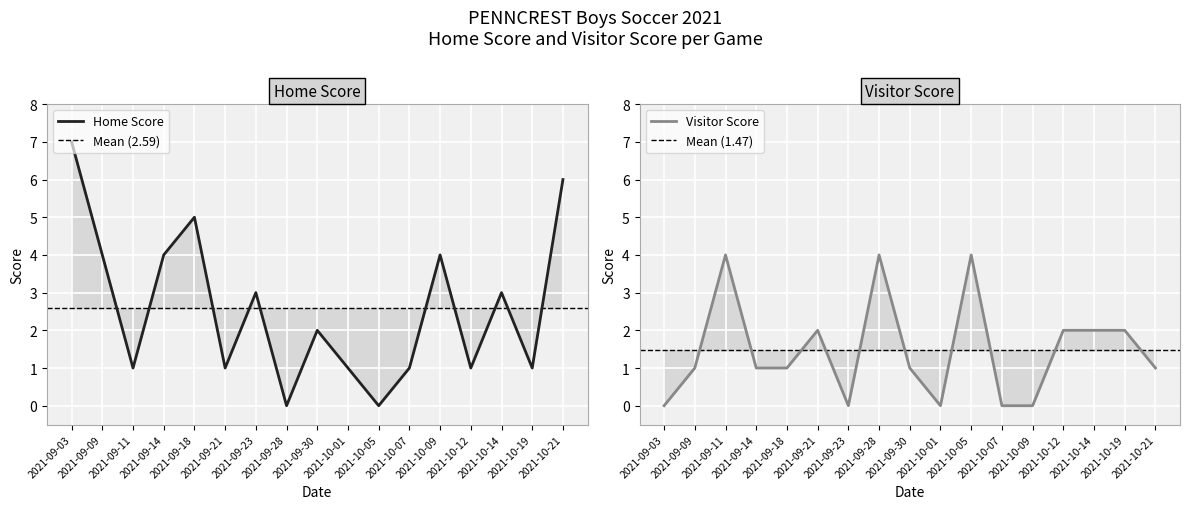

The value of Home Score at 2021-09-18 is 8. True or false?

False